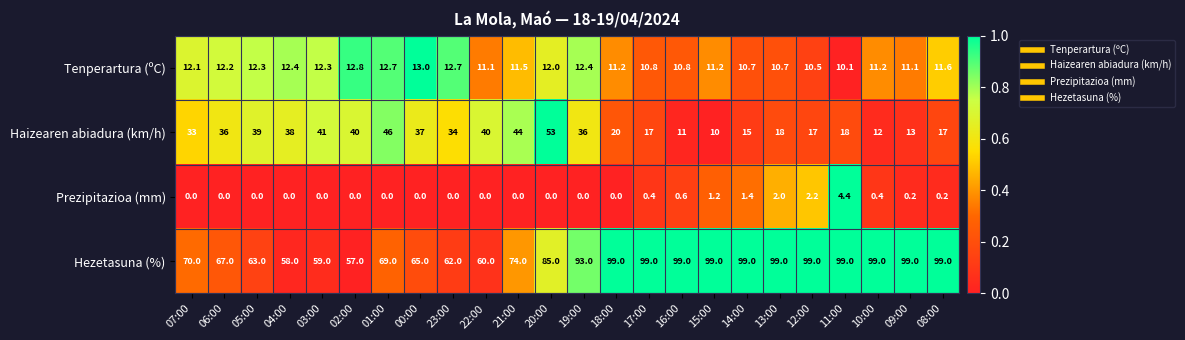

What is the sum of all Hezetasuna (%) values?

1971.0